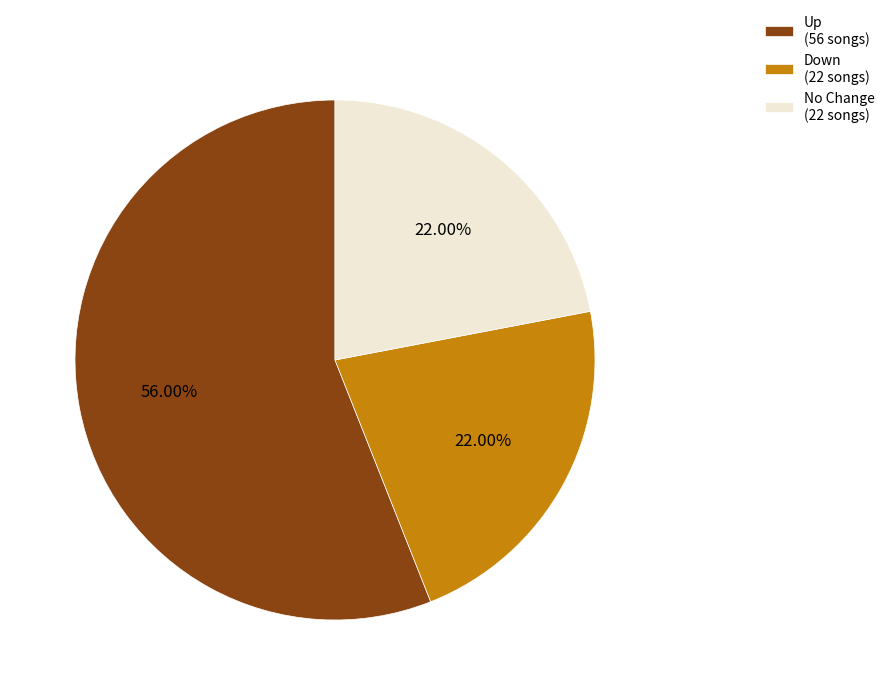

Do Down (22 songs) and Up (56 songs) together represent more than half of the pie?

Yes